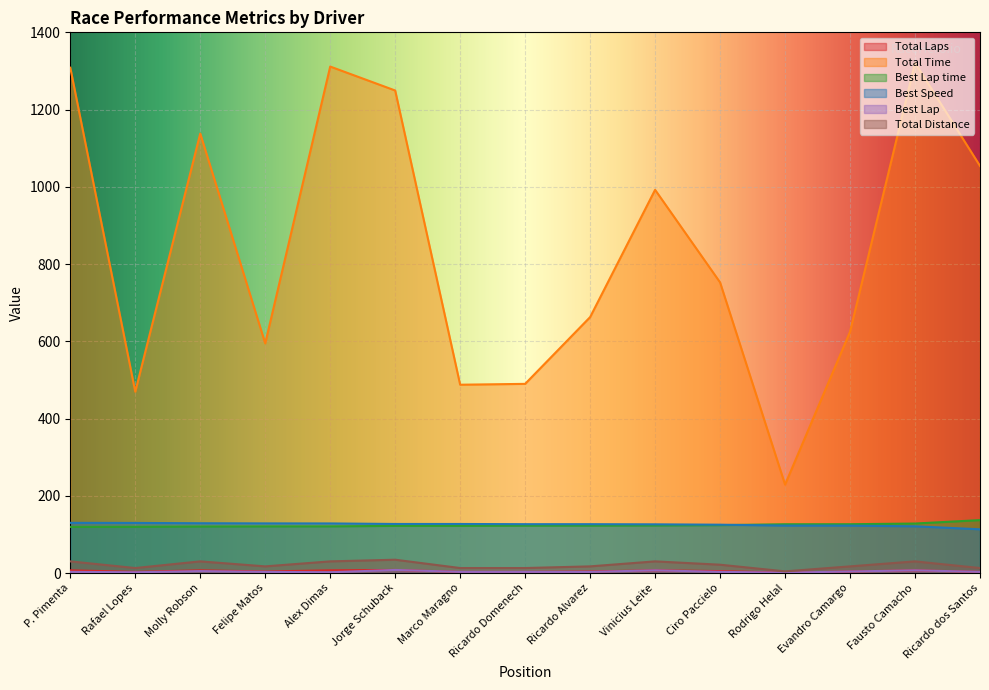

What is the difference between the Best Speed values at Jorge Schuback and Vinicius Leite?

0.9